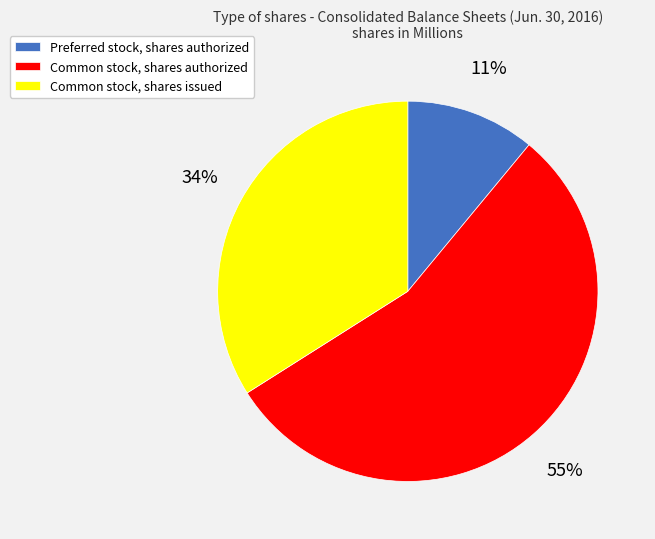

Is the sum of Common stock, shares issued and Preferred stock, shares authorized greater than half?

No